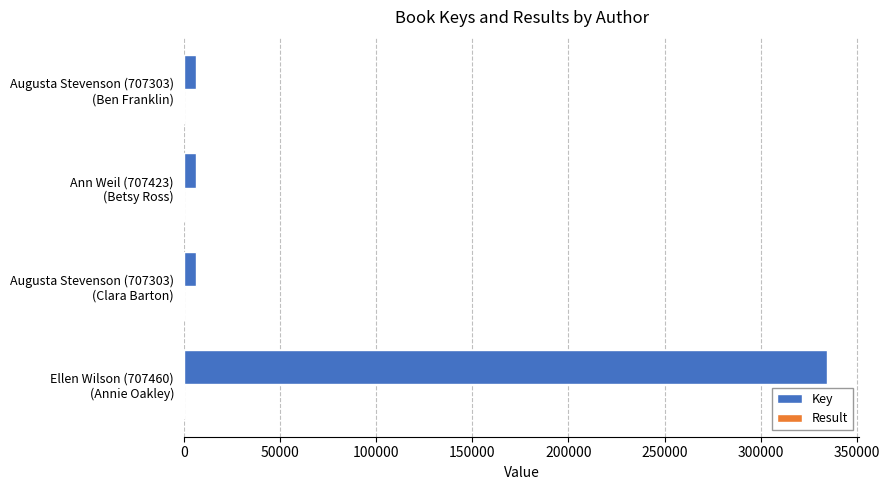

What is the greatest value displayed?

334602